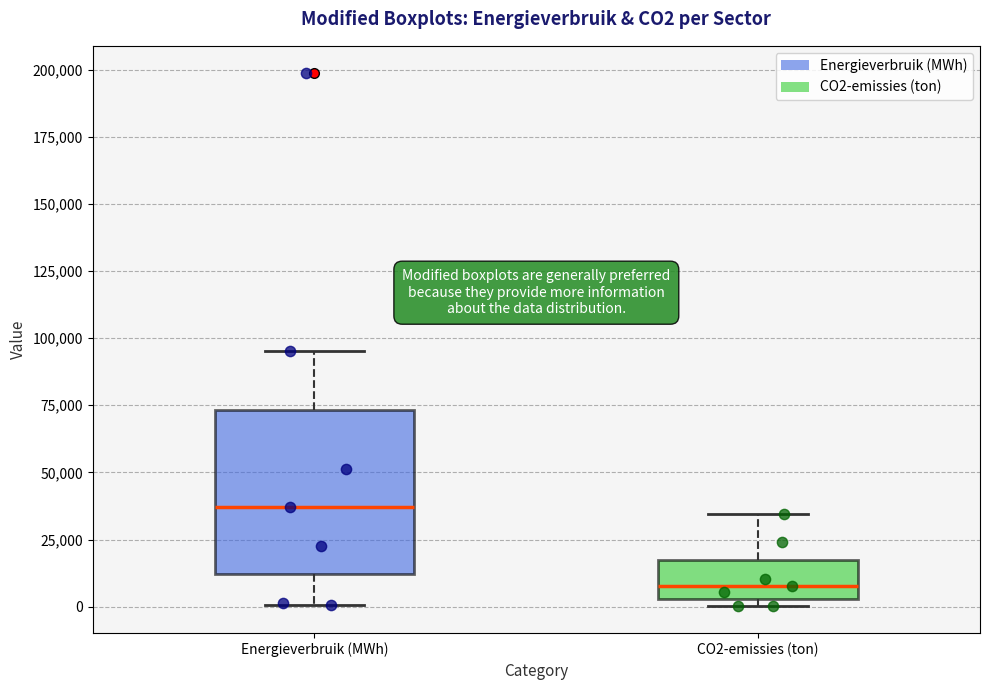

Which box is the tallest, from its lower edge to its upper edge?

Energieverbruik (MWh)